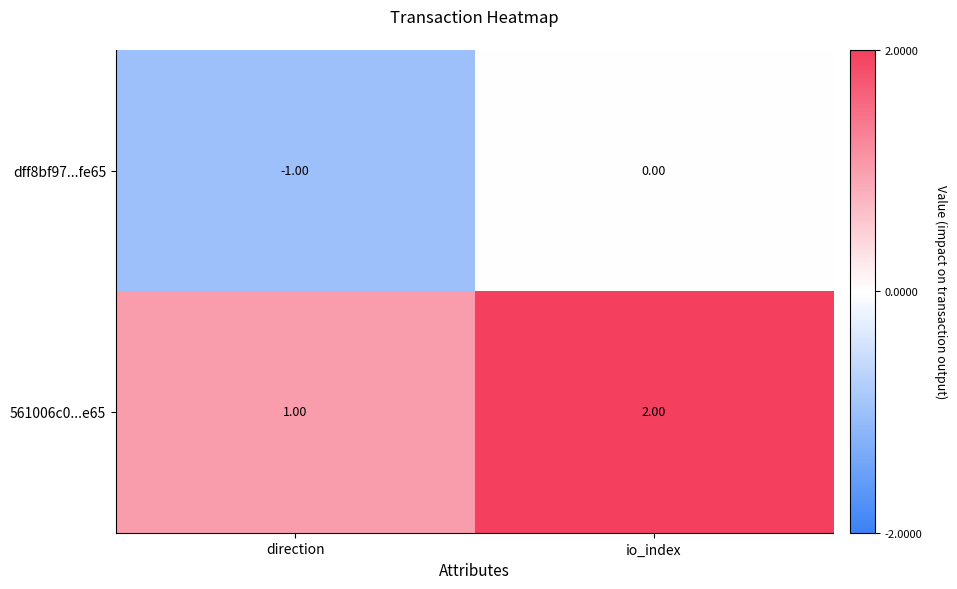

What is the sum of all 561006c0...e65 values?

3